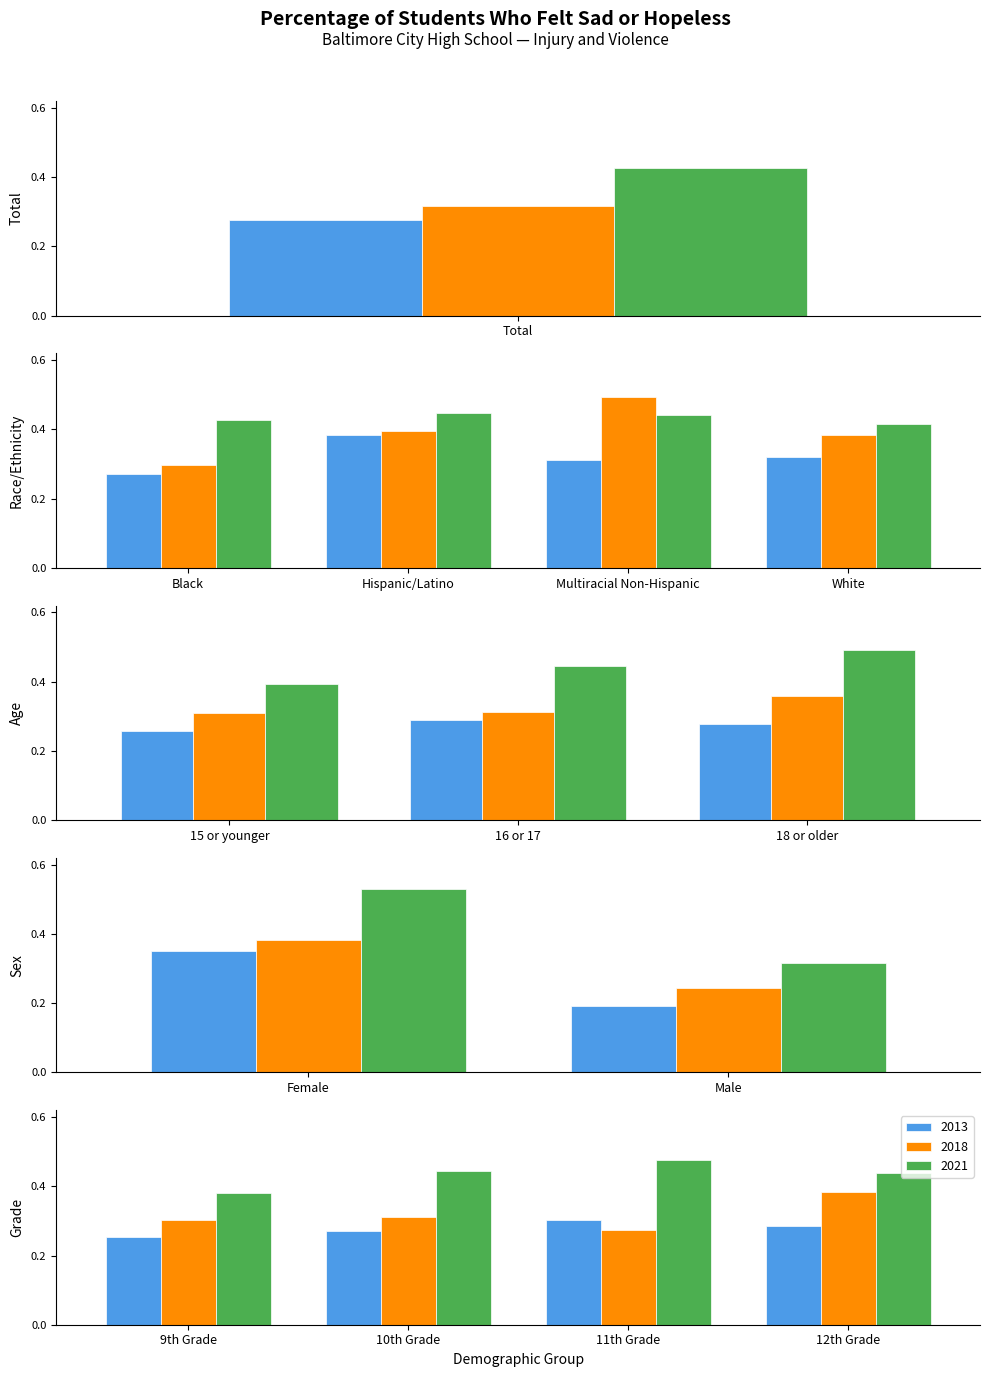

What is the average value of the 2013 series?

0.3